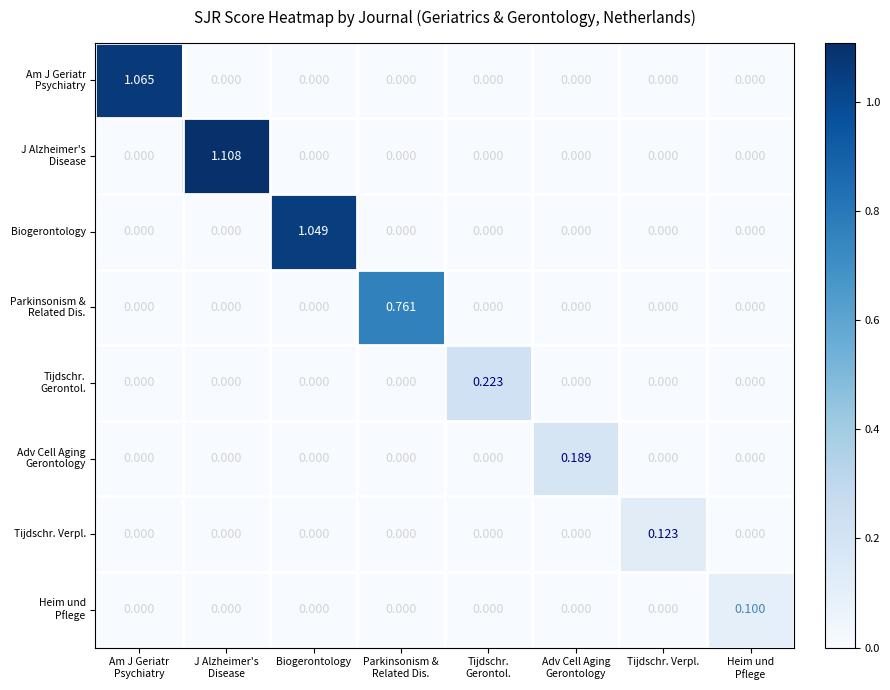

How many data points does each series have?

8